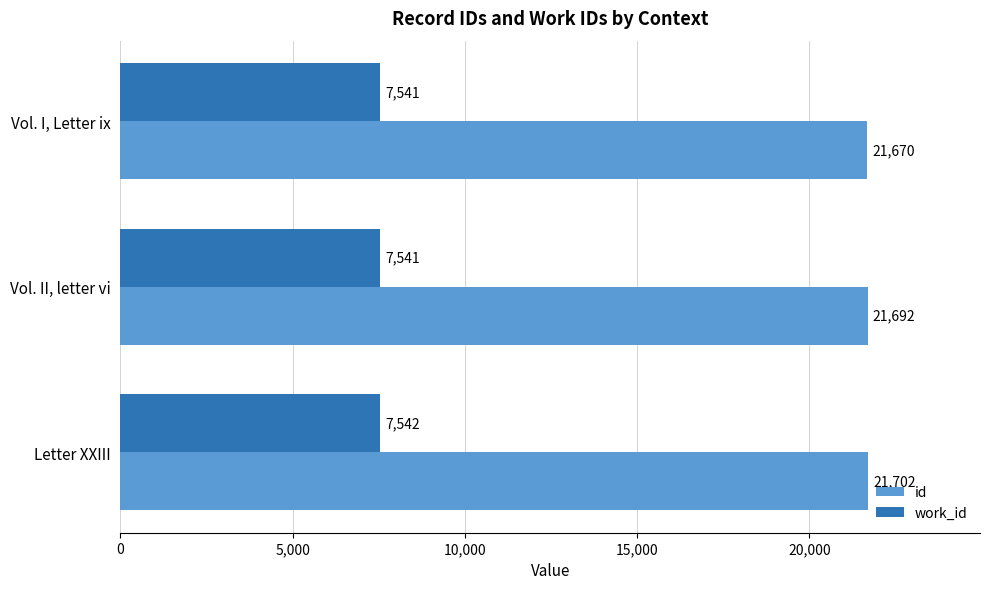

Between Vol. II, letter vi and Letter XXIII, which series saw the biggest shift?

id